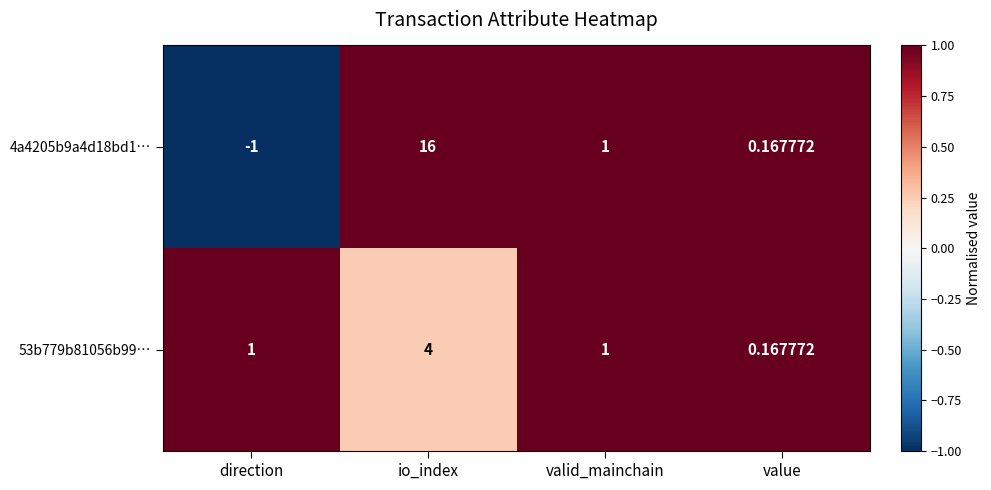

How many data points does each series have?

4